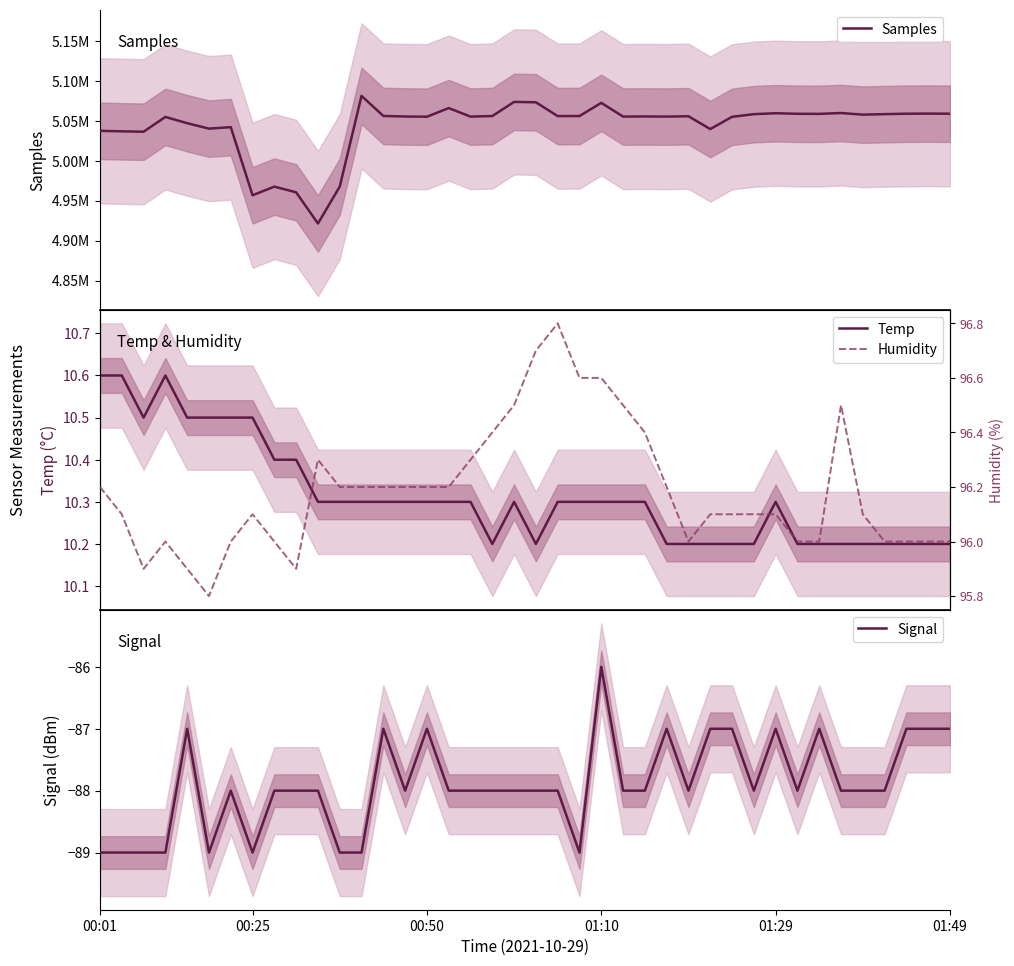

Where is Temp nearest to the value 10?

18